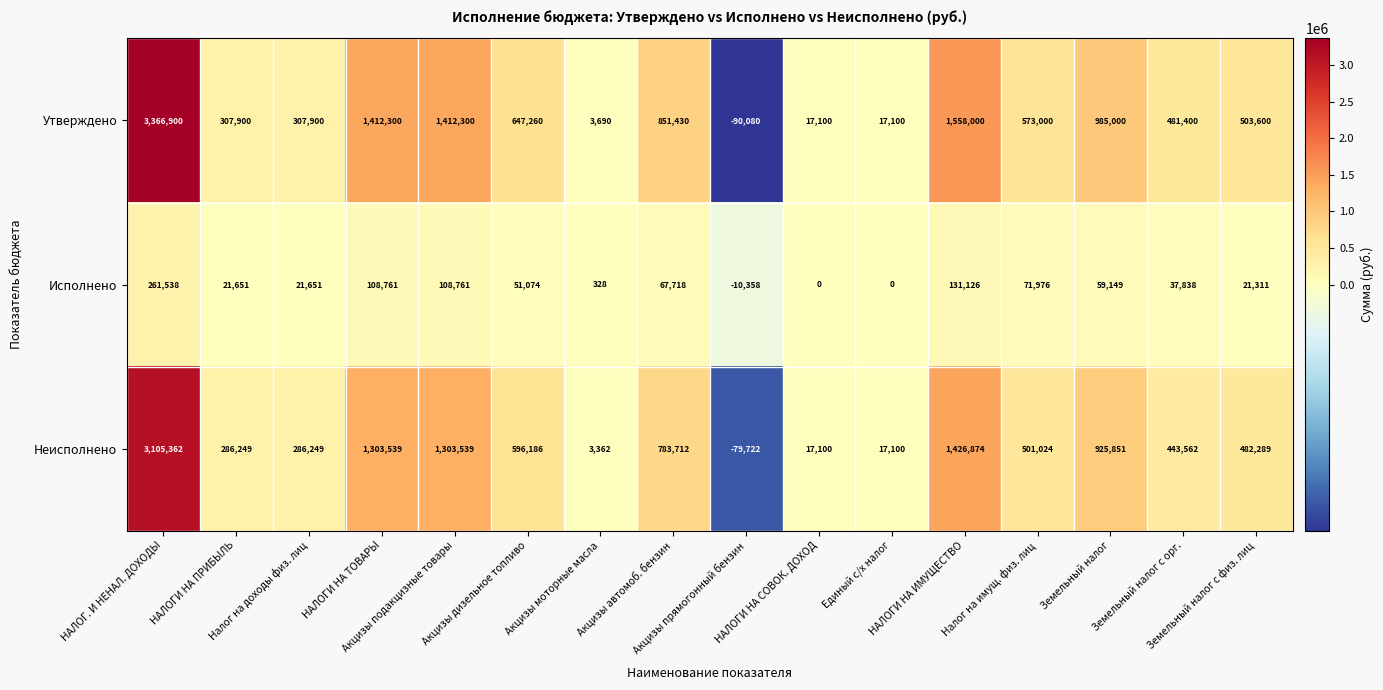

At which category is the sum across all series the highest?

НАЛОГ. И НЕНАЛ. ДОХОДЫ